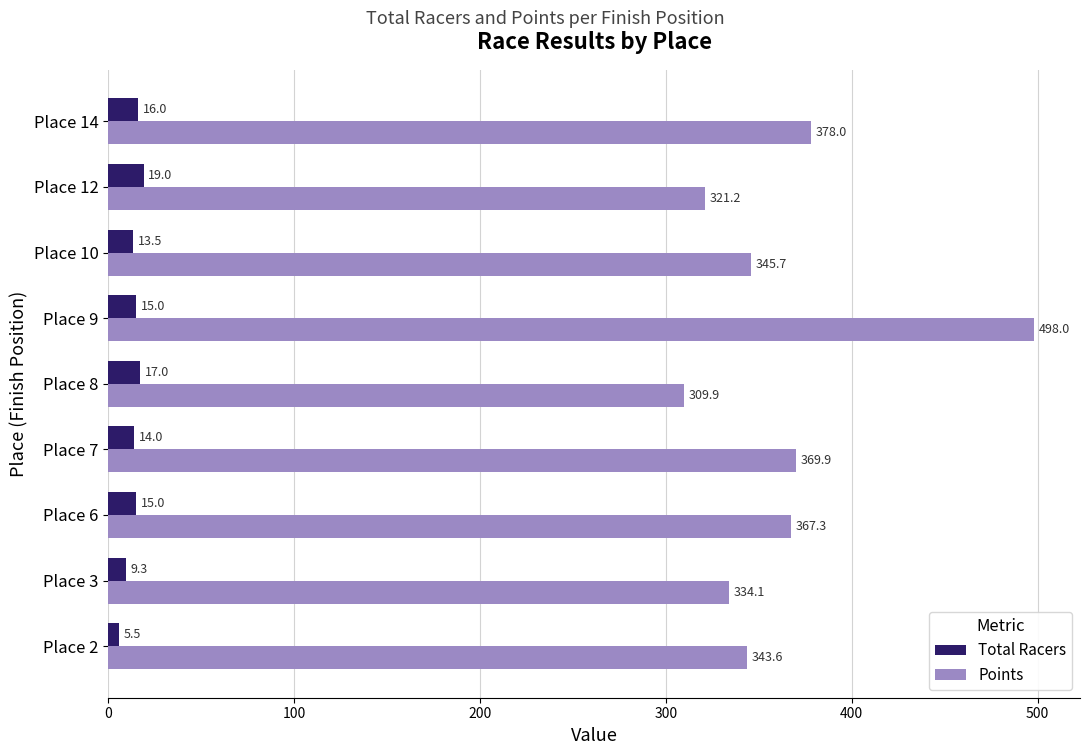

At which label does Total Racers reach its peak?

Place 12